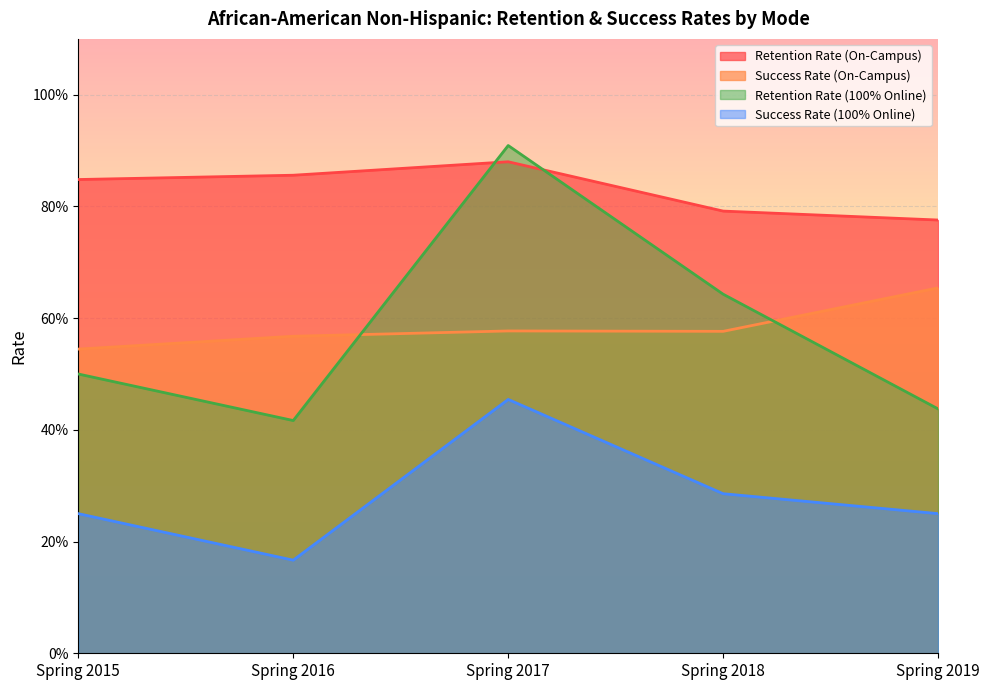

True or false: Retention Rate (100% Online) and Retention Rate (On-Campus) intersect in this chart.

True